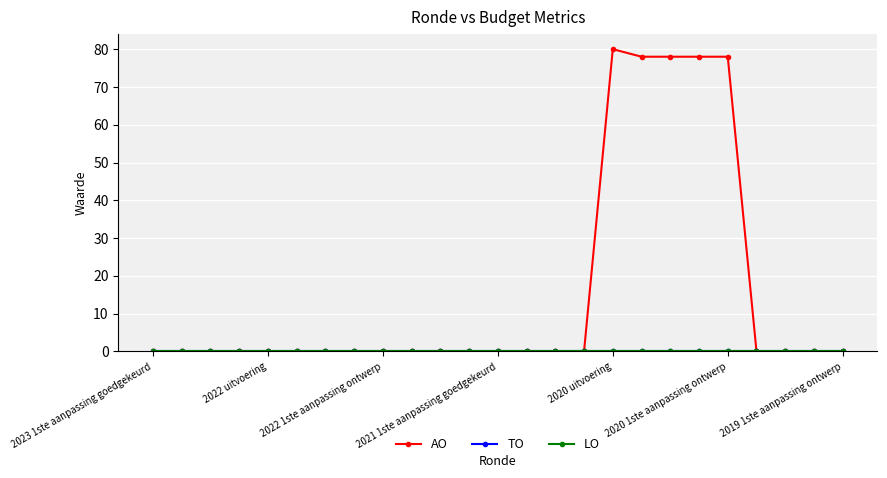

Is this an area chart (filled region under the line)?

No